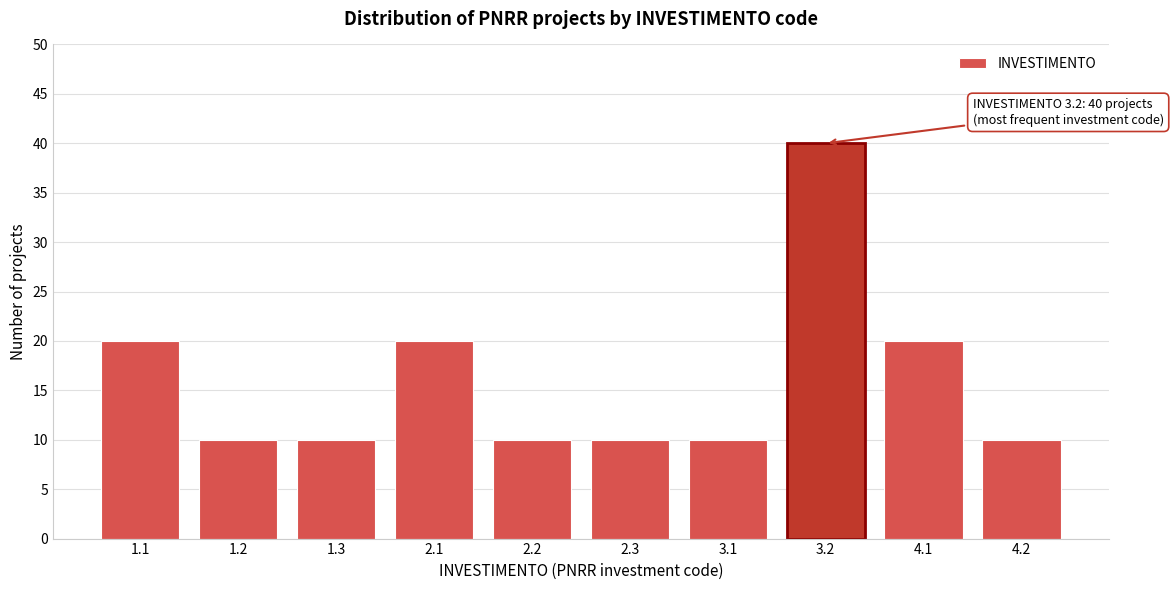

Reading left to right, transcribe all the data shown in this chart.

20	10	10	20	10	10	10	40	20	10